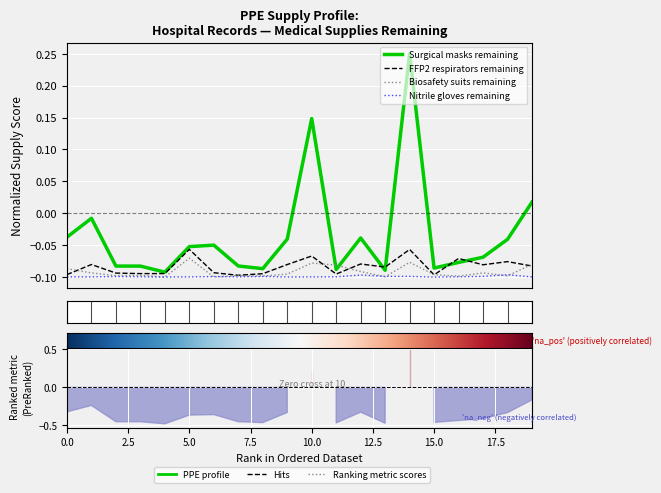

Which series changed the most between 6 and 15?

Surgical masks remaining